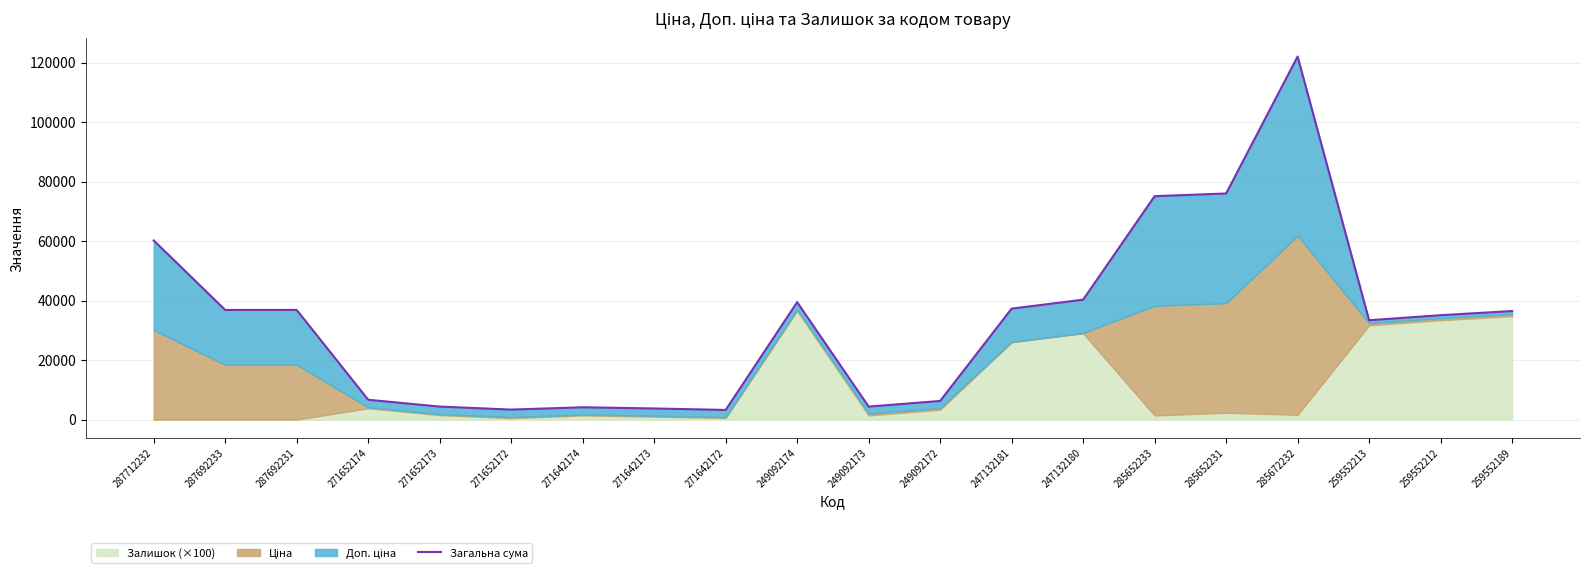

Approximately how many times larger is the value at 247132180 compared to 249092174?

1.0